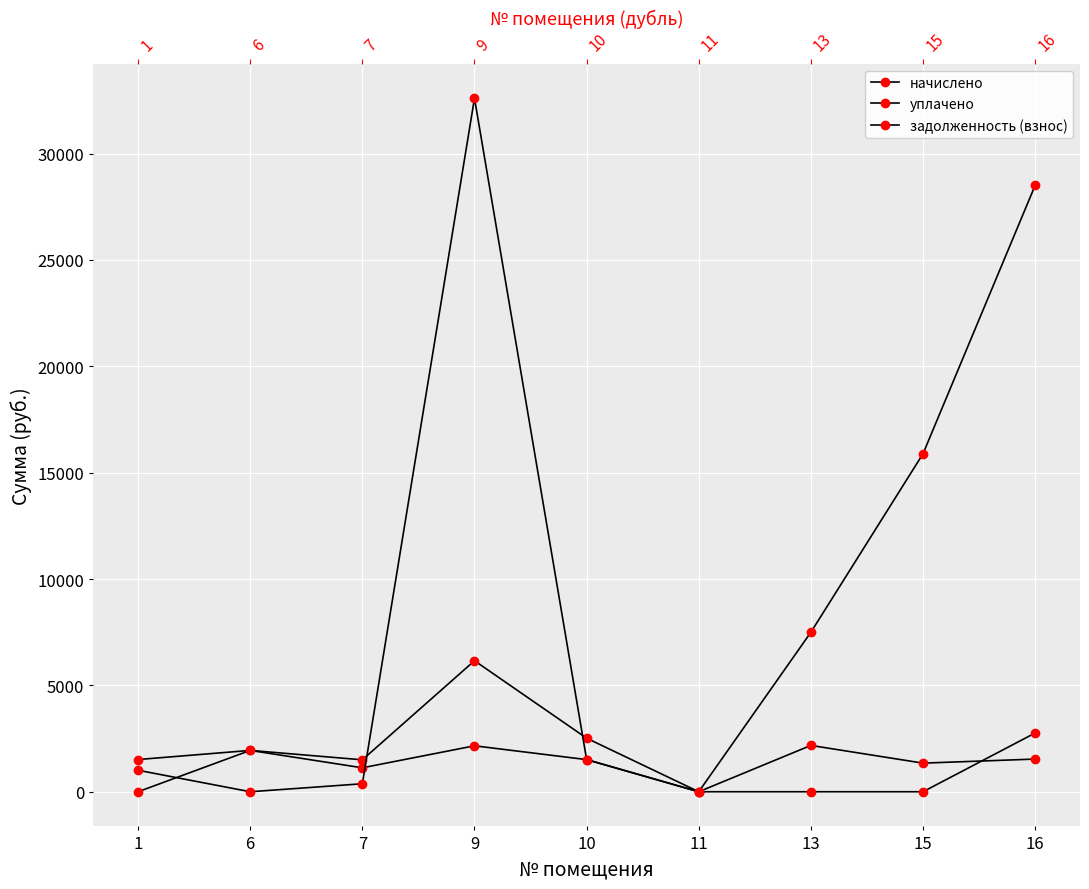

Does the chart display data point markers on the line(s)?

Yes